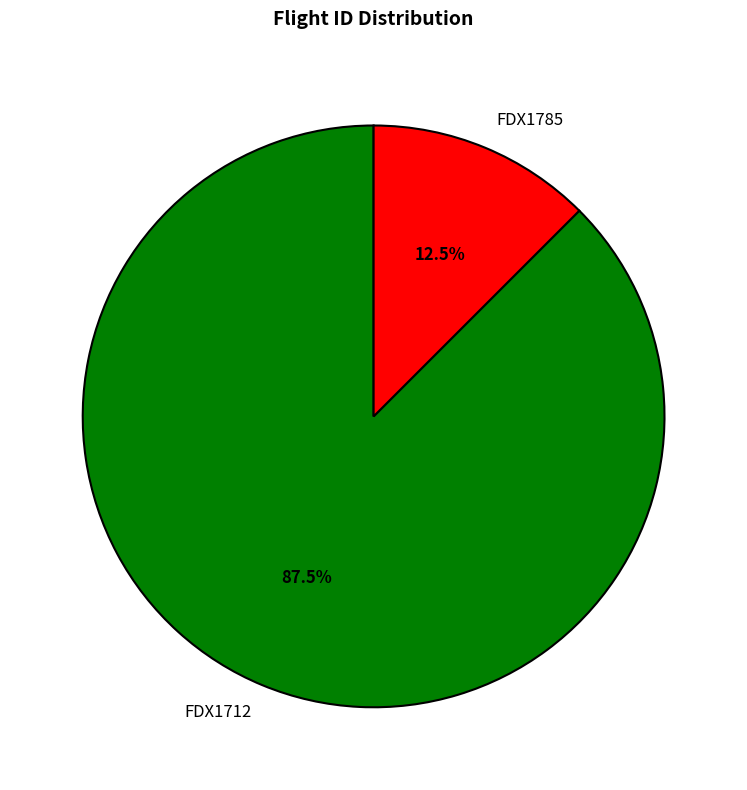

Does FDX1785 account for over 50% of the chart?

No